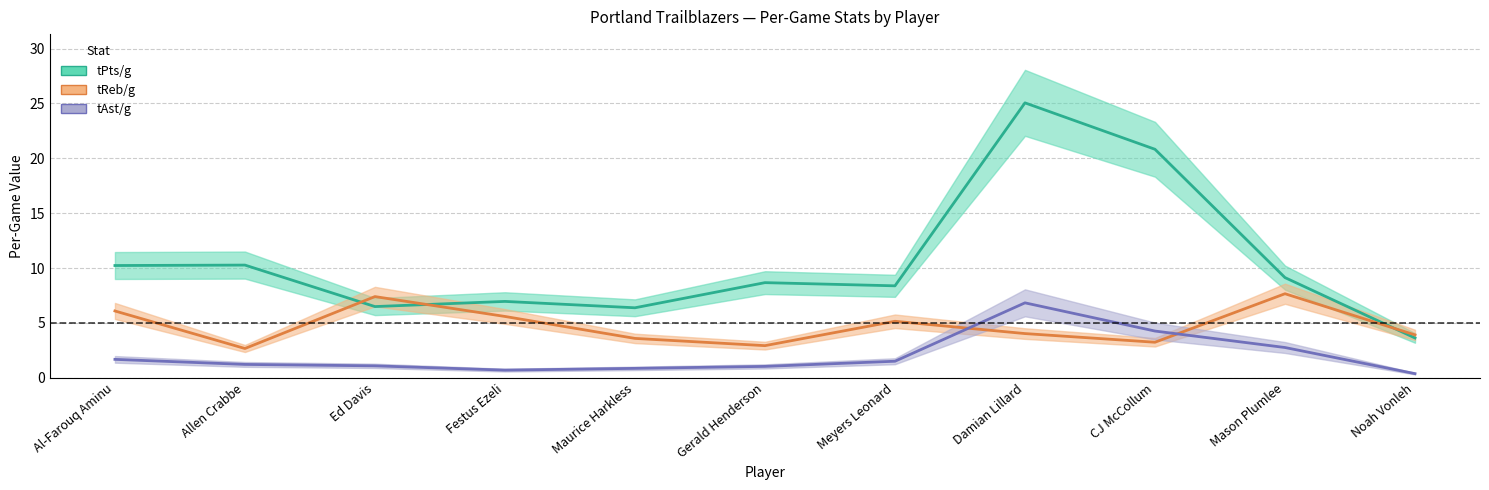

What is the sum of the tReb/g values at Ed Davis and Damian Lillard?

11.4